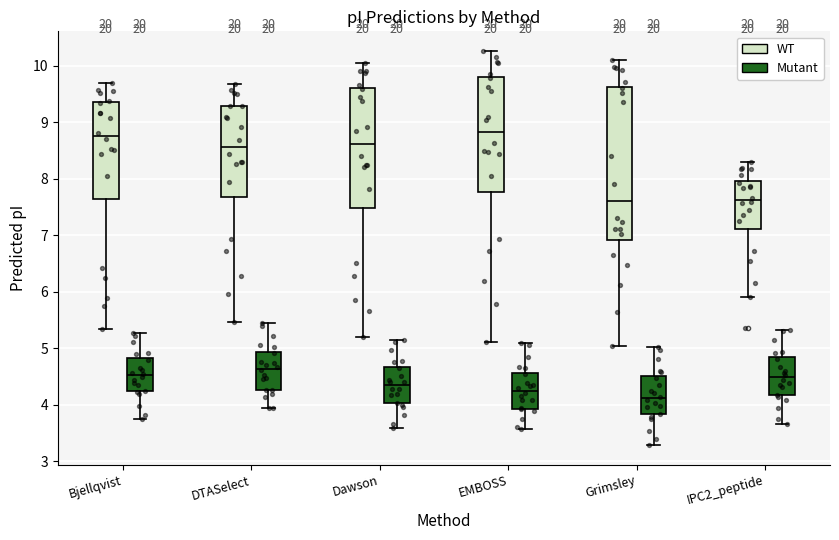

Reading left to right, read every box against the y-axis: the position of its median line, the range the box covers, and the ends of its whiskers. The values are not printed on the chart, so give them approximately, as read against the axis.

Bjellqvist (WT): median 8.8, box 7.6 to 9.4, whiskers 5.3 to 9.7
Bjellqvist (Mutant): median 4.5, box 4.2 to 4.8, whiskers 3.8 to 5.3
DTASelect (WT): median 8.6, box 7.7 to 9.3, whiskers 5.5 to 9.7
DTASelect (Mutant): median 4.6, box 4.3 to 4.9, whiskers 3.9 to 5.4
Dawson (WT): median 8.6, box 7.5 to 9.6, whiskers 5.2 to 10.0
Dawson (Mutant): median 4.3, box 4.0 to 4.7, whiskers 3.6 to 5.1
EMBOSS (WT): median 8.8, box 7.8 to 9.8, whiskers 5.1 to 10.3
EMBOSS (Mutant): median 4.3, box 3.9 to 4.6, whiskers 3.6 to 5.1
Grimsley (WT): median 7.6, box 6.9 to 9.6, whiskers 5.0 to 10.1
Grimsley (Mutant): median 4.1, box 3.8 to 4.5, whiskers 3.3 to 5.0
IPC2_peptide (WT): median 7.6, box 7.1 to 8.0, whiskers 5.9 to 8.3
IPC2_peptide (Mutant): median 4.5, box 4.2 to 4.8, whiskers 3.7 to 5.3